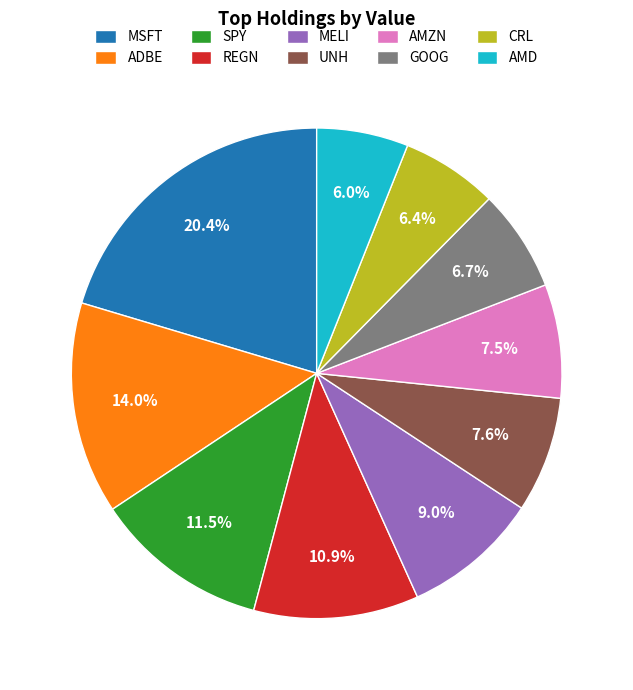

Which has a higher value, REGN or MELI?

REGN